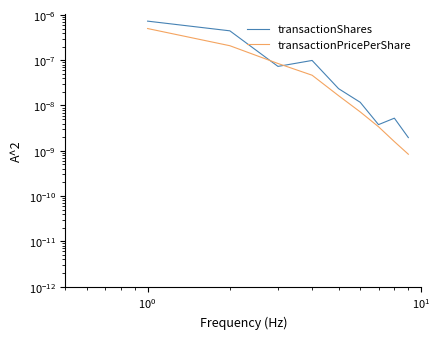

How many interior local valleys does the transactionShares series have?

2